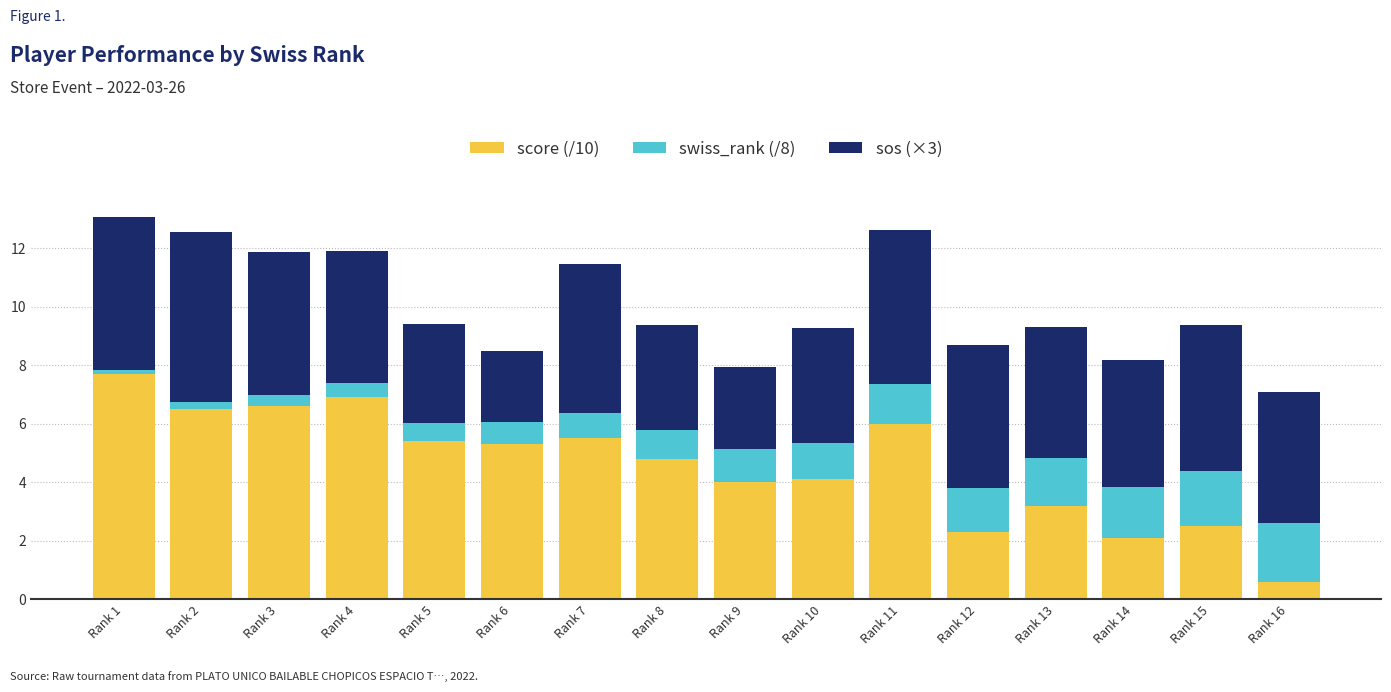

At which label does score (/10) reach its minimum?

Rank 16